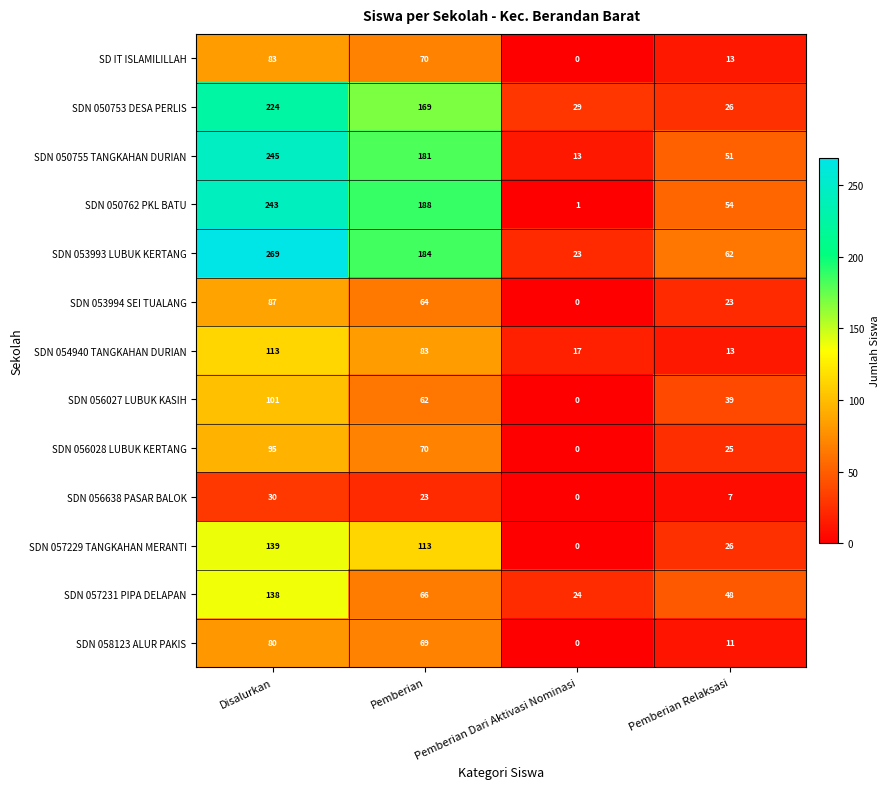

Which series has the largest total across all categories?

SDN 053993 LUBUK KERTANG